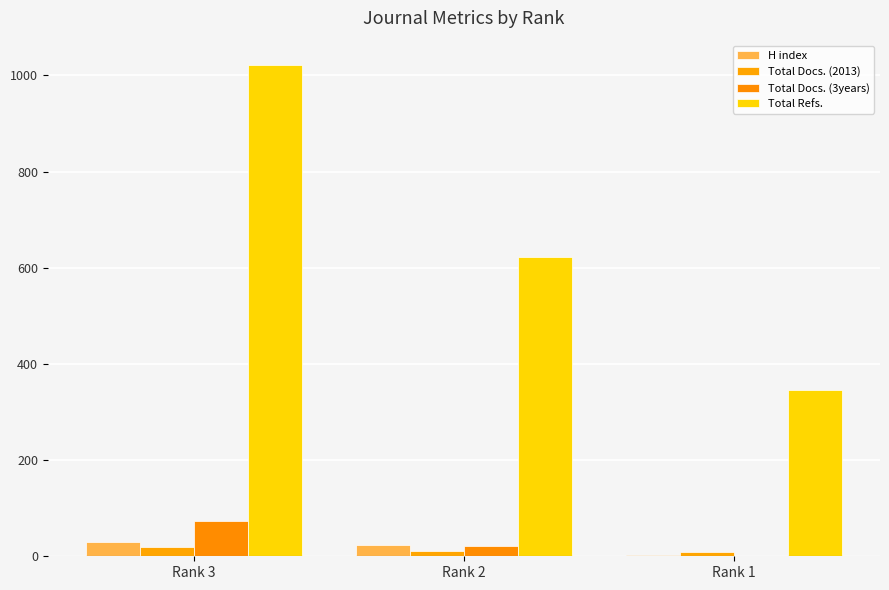

What is the difference between the highest and lowest values at Rank 1?

346